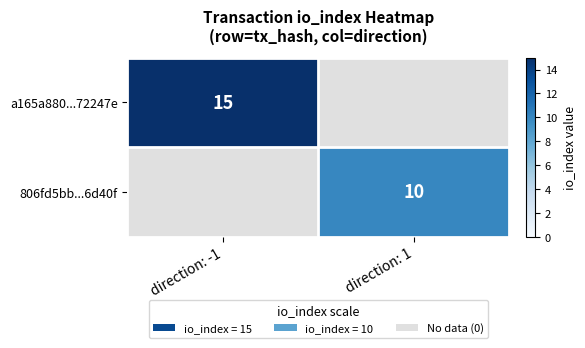

The value of 806fd5bb...6d40f at direction: 1 is 10. True or false?

True